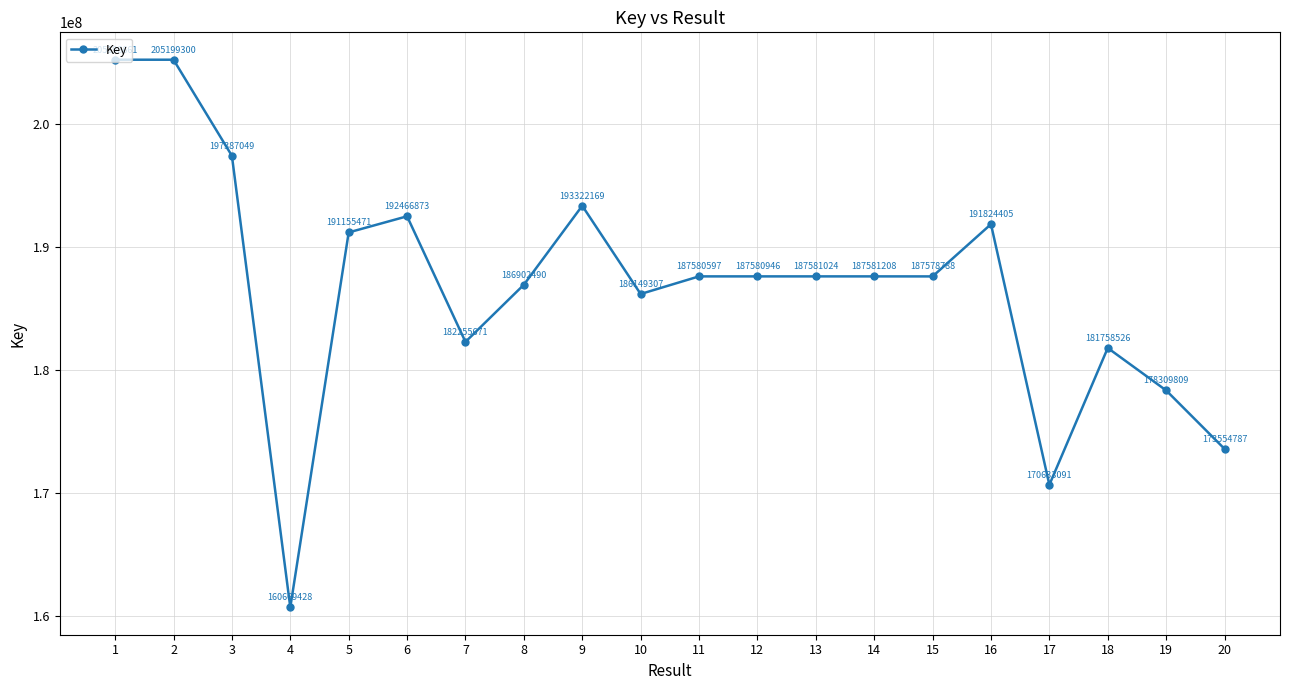

List the labels in order of value, smallest first.

4, 17, 20, 19, 18, 7, 10, 8, 15, 11, 12, 13, 14, 5, 16, 6, 9, 3, 1, 2